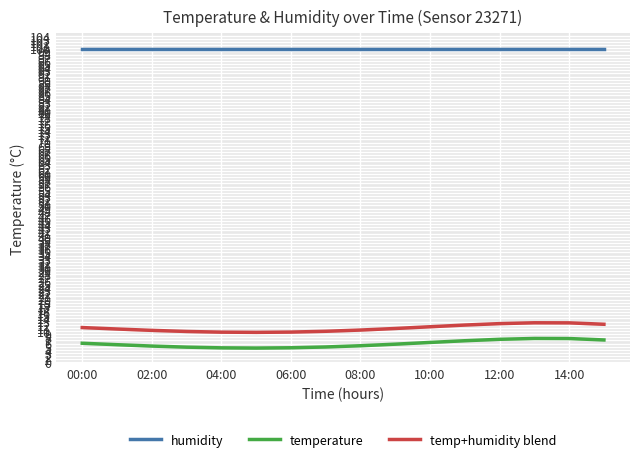

True or false: humidity and temperature cross at least once.

False